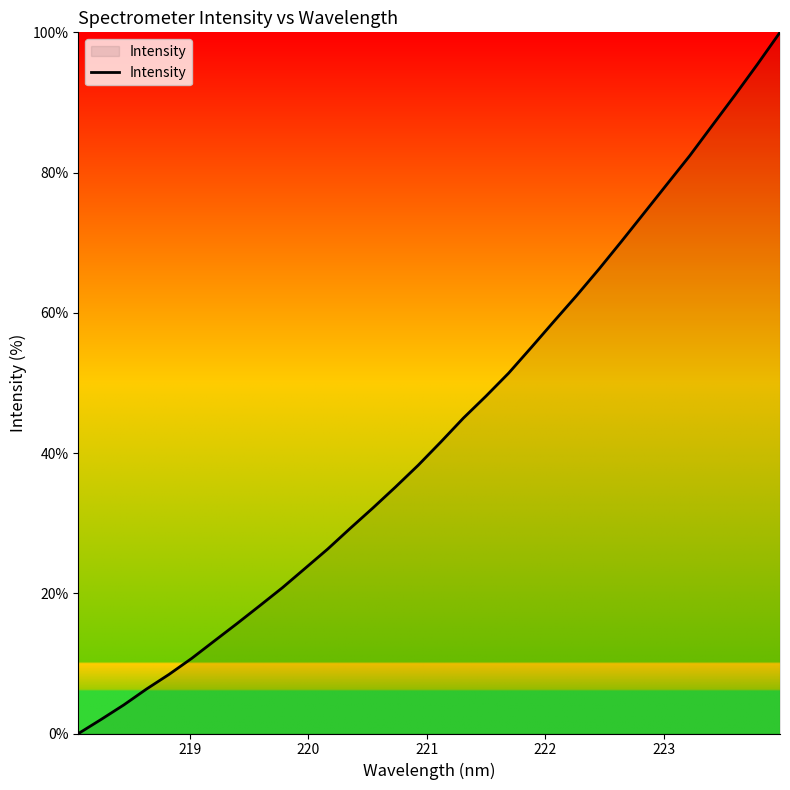

What is the greatest value displayed?

100.0